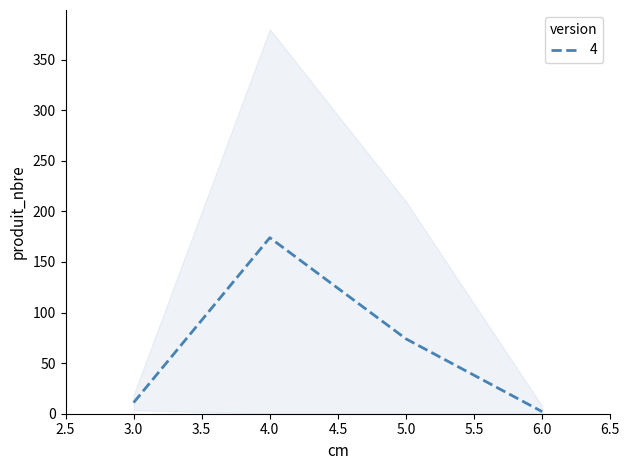

How many times do produit_nbre and cm cross each other?

1